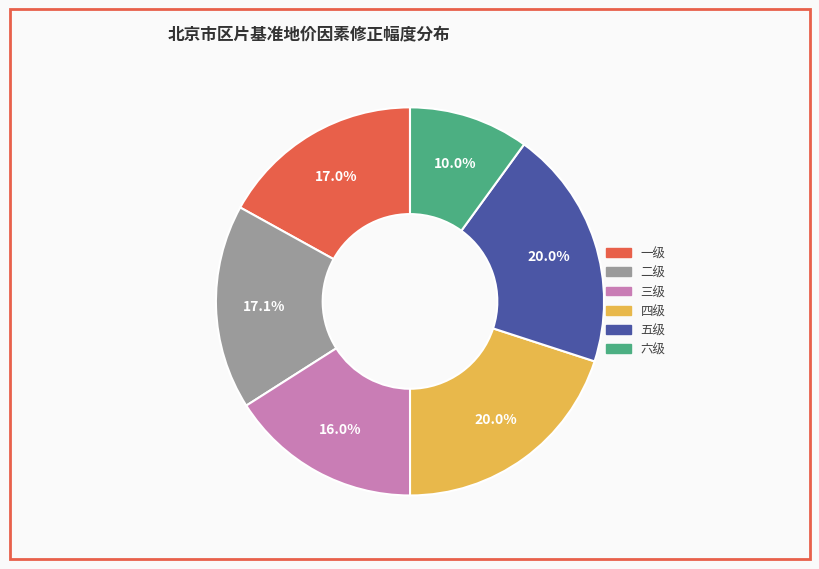

To the nearest percent, what percentage of the pie is 二级?

17%